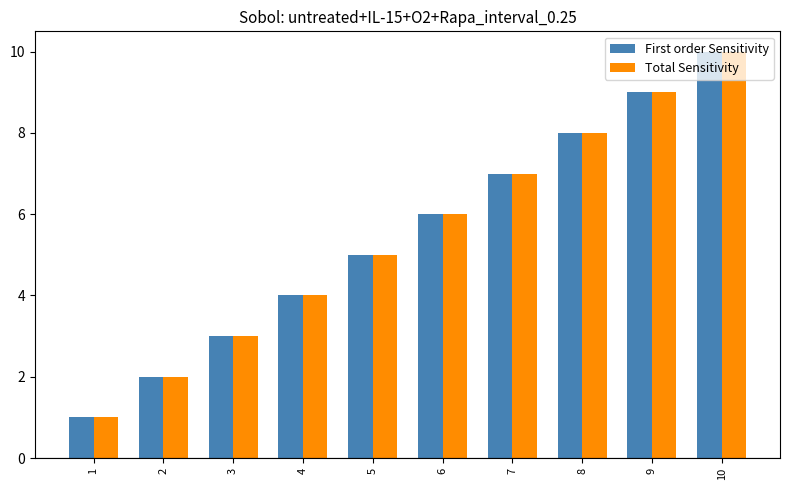

List the labels in order of Total Sensitivity value, largest first.

10, 9, 8, 7, 6, 5, 4, 3, 2, 1